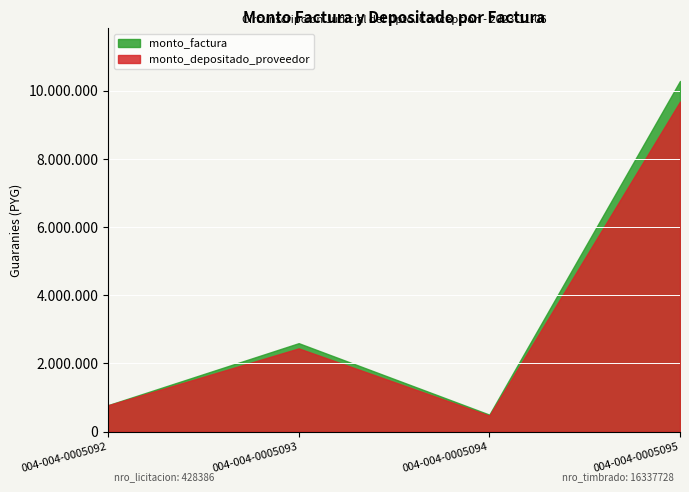

True or false: monto_depositado_proveedor and monto_factura cross at least once.

False